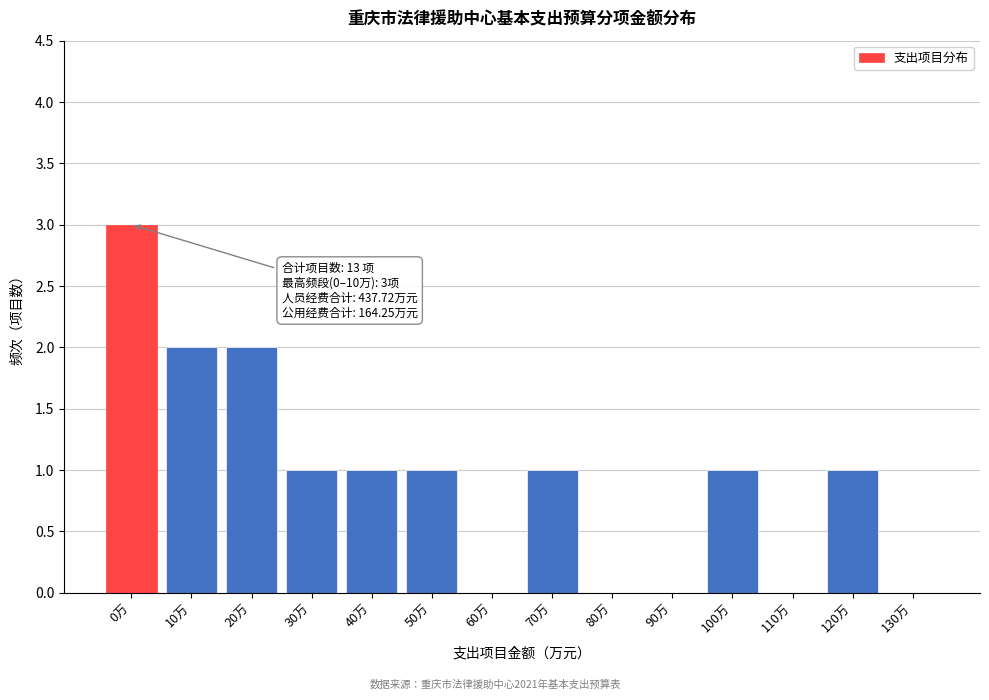

Reading left to right, transcribe all the data shown in this chart.

0万=3	10万=2	20万=2	30万=1	40万=1	50万=1	60万=0	70万=1	80万=0	90万=0	100万=1	110万=0	120万=1	130万=0